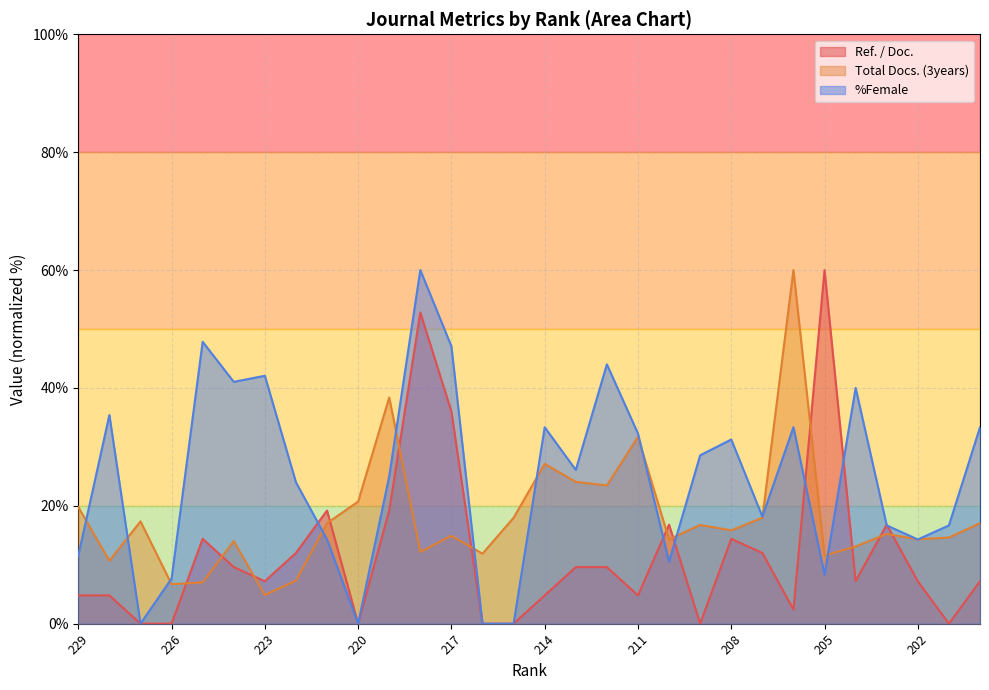

Reading left to right, list all the values displayed in this chart.

Ref. / Doc.: 229=4.8	228=4.8	227=0.0	226=0.0	225=14.4	224=9.6	223=7.2	222=12.0	221=19.2	220=0.0	219=19.2	218=52.8	217=36.0	216=0.0	215=0.0	214=4.8	213=9.6	212=9.6	211=4.8	210=16.8	209=0.0	208=14.4	207=12.0	206=2.4	205=60.0	204=7.2	203=16.8	202=7.2	201=0.0	200=7.2
Total Docs. (3years): 229=19.8	228=10.7	227=17.4	226=6.7	225=7.0	224=14.0	223=4.9	222=7.3	221=17.1	220=20.7	219=38.4	218=12.2	217=14.9	216=11.9	215=18.0	214=27.1	213=24.1	212=23.5	211=31.7	210=14.3	209=16.8	208=15.8	207=18.0	206=60.0	205=11.6	204=13.1	203=15.2	202=14.3	201=14.6	200=17.1
%Female: 229=11.6	228=35.4	227=0.0	226=7.6	225=47.8	224=41.0	223=42.1	222=24.0	221=14.3	220=0.0	219=25.0	218=60.0	217=47.1	216=0.0	215=0.0	214=33.3	213=26.1	212=44.0	211=32.3	210=10.5	209=28.6	208=31.3	207=18.2	206=33.3	205=8.3	204=40.0	203=16.7	202=14.3	201=16.7	200=33.3